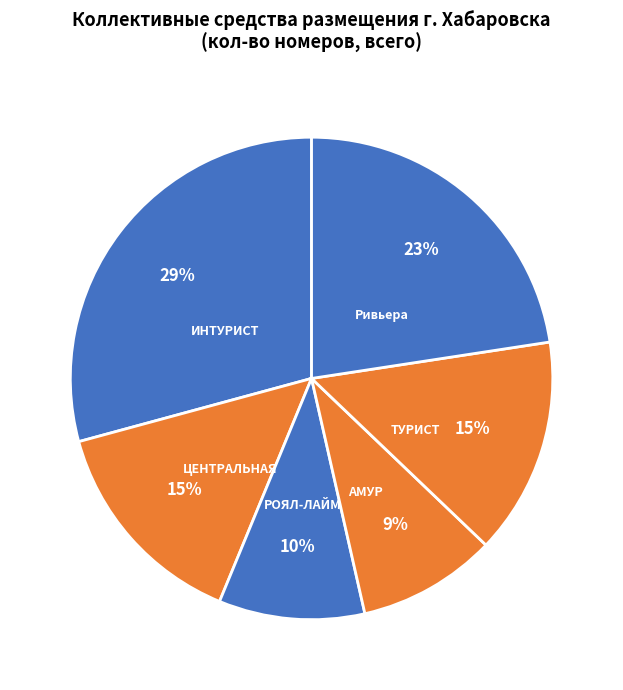

Does АМУР represent more than half of the total?

No